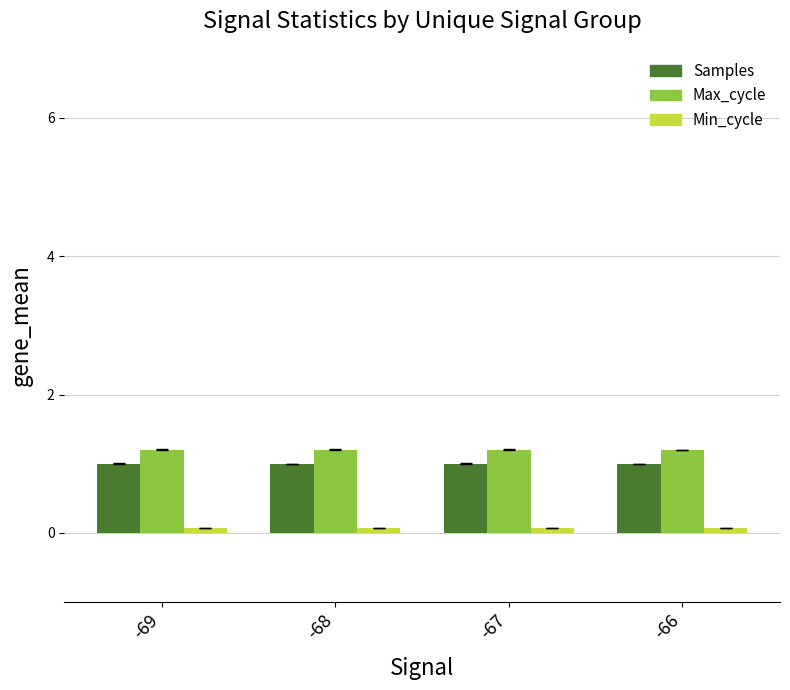

Is the value of Max_cycle at -66 greater than the value of Samples at -66?

Yes